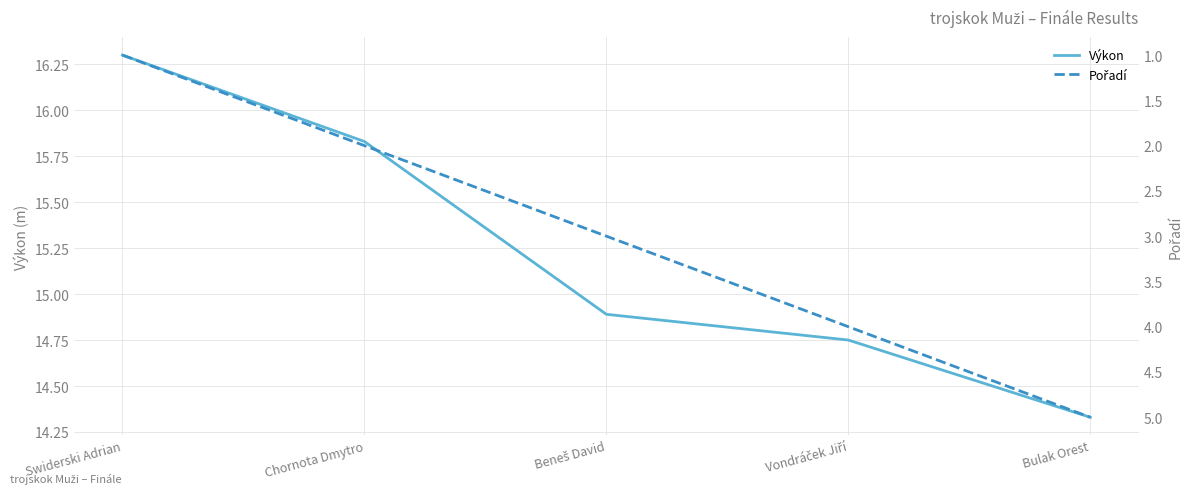

Where does the Pořadí series first go above 3?

Vondráček Jiří